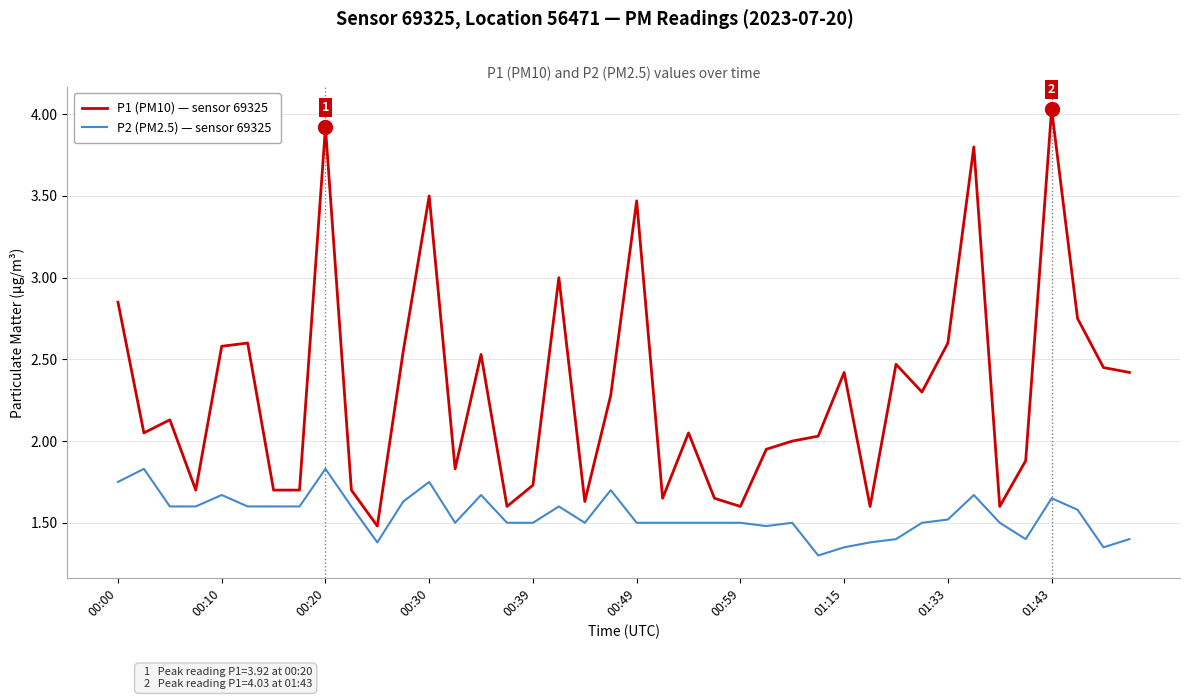

True or false: P2 (PM2.5) — sensor 69325 and P1 (PM10) — sensor 69325 cross at least once.

False